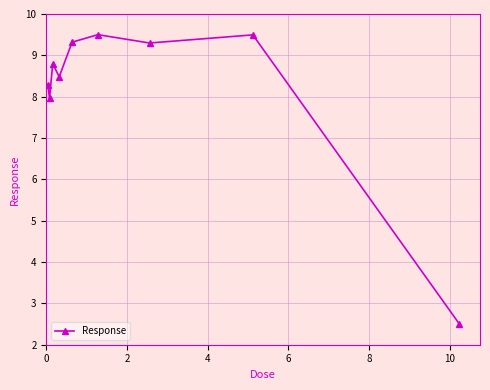

What is the smallest value displayed?

2.5